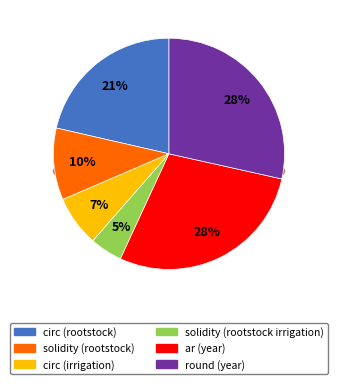

What portion of the pie excludes circ (irrigation)?

92.9%